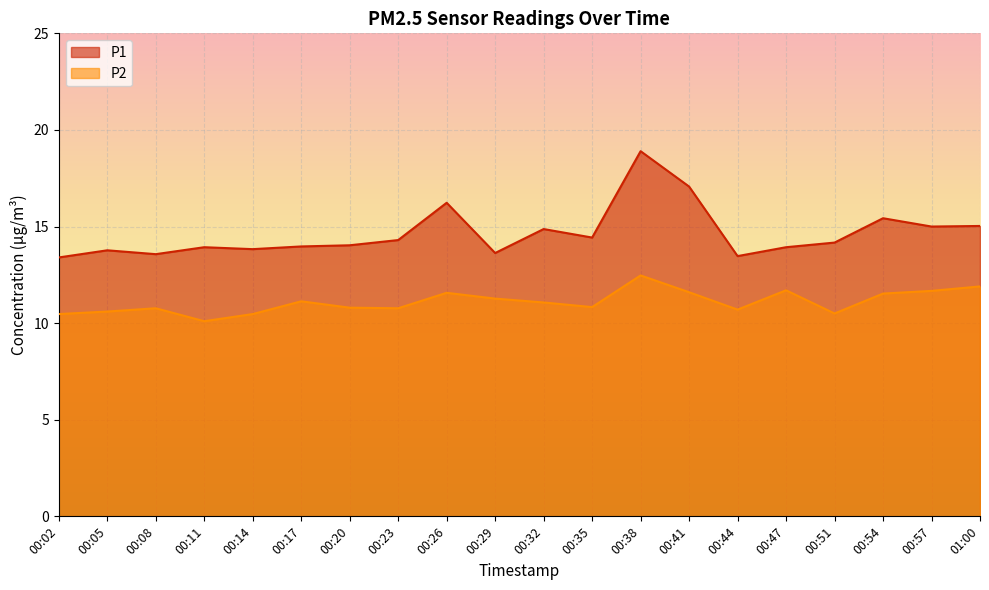

At which label does P1 reach its minimum?

00:02